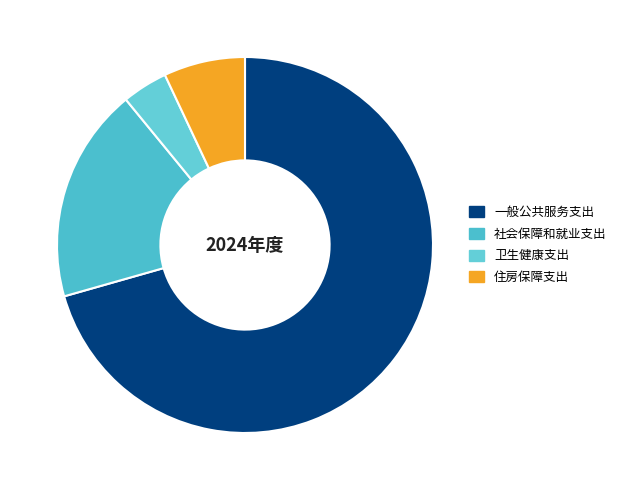

Which has a higher value, 社会保障和就业支出 or 住房保障支出?

社会保障和就业支出